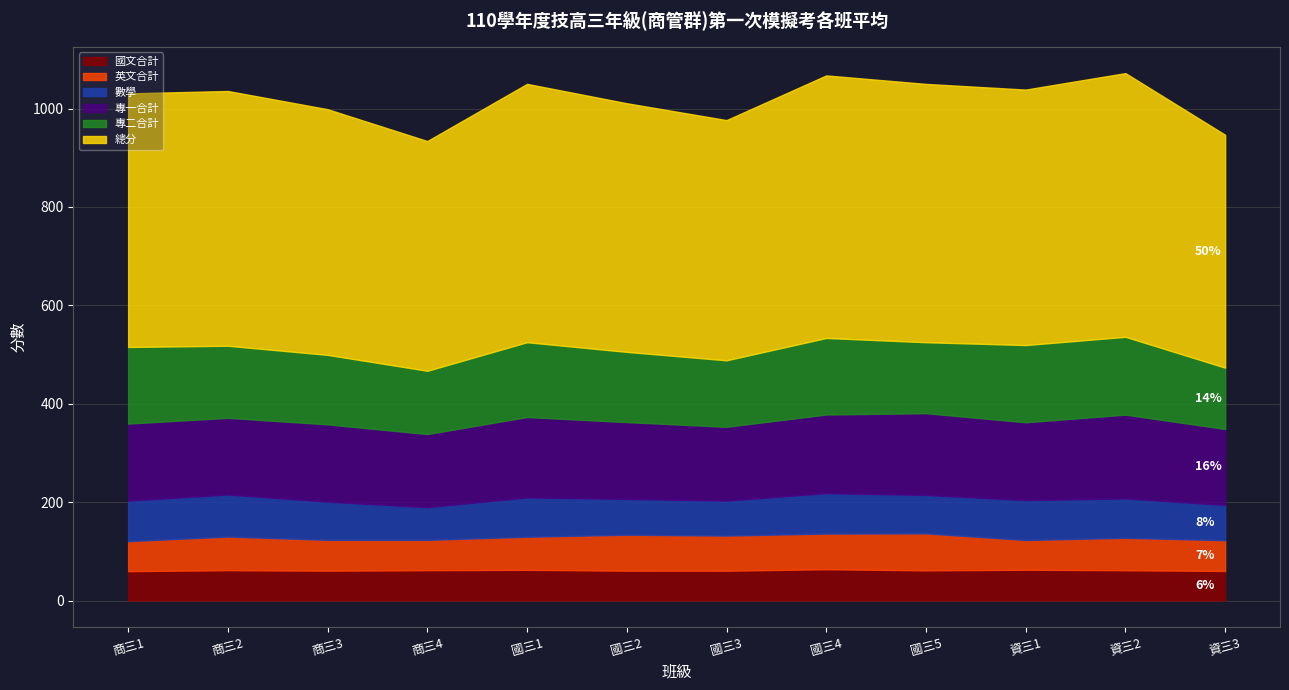

How many interior local peaks does the 專一合計 series have?

4